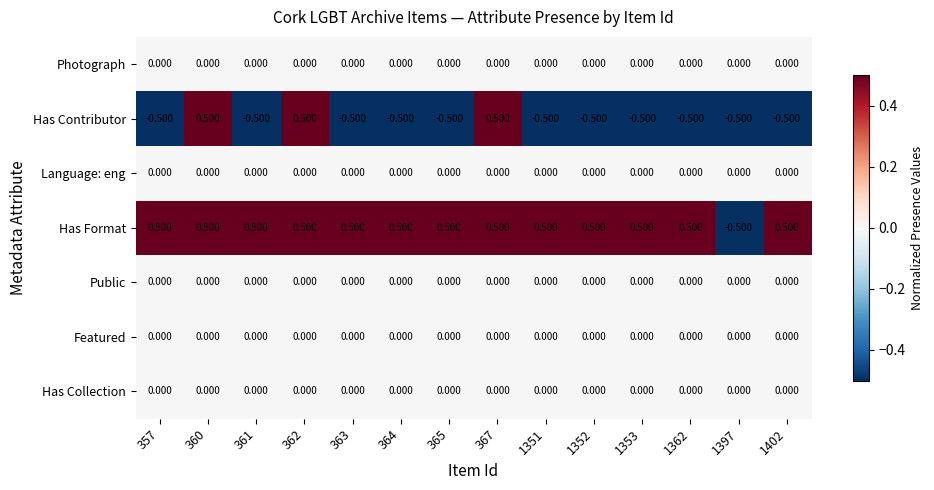

Which series has the largest total across all categories?

Has Format